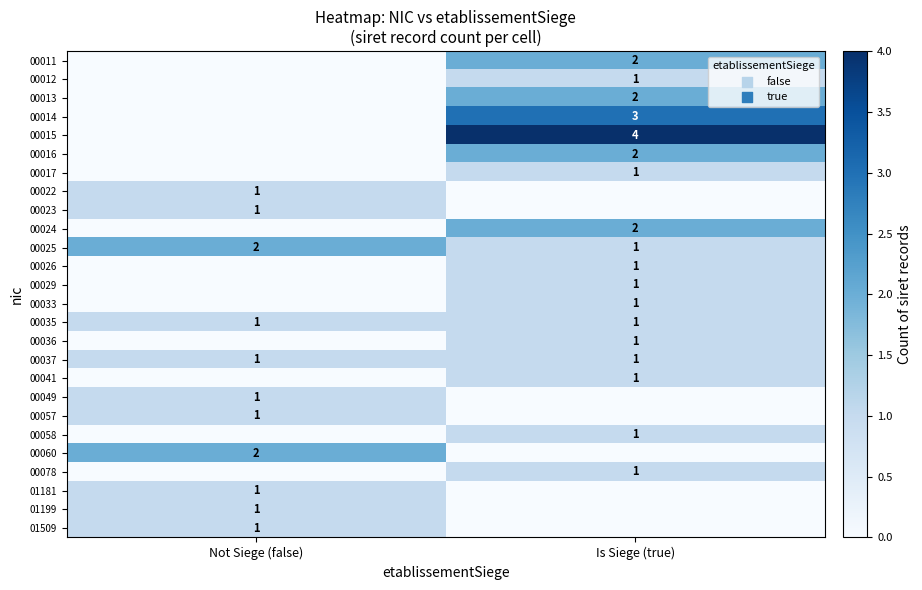

Is it true that 00035 equals 1 at Not Siege (false)?

True